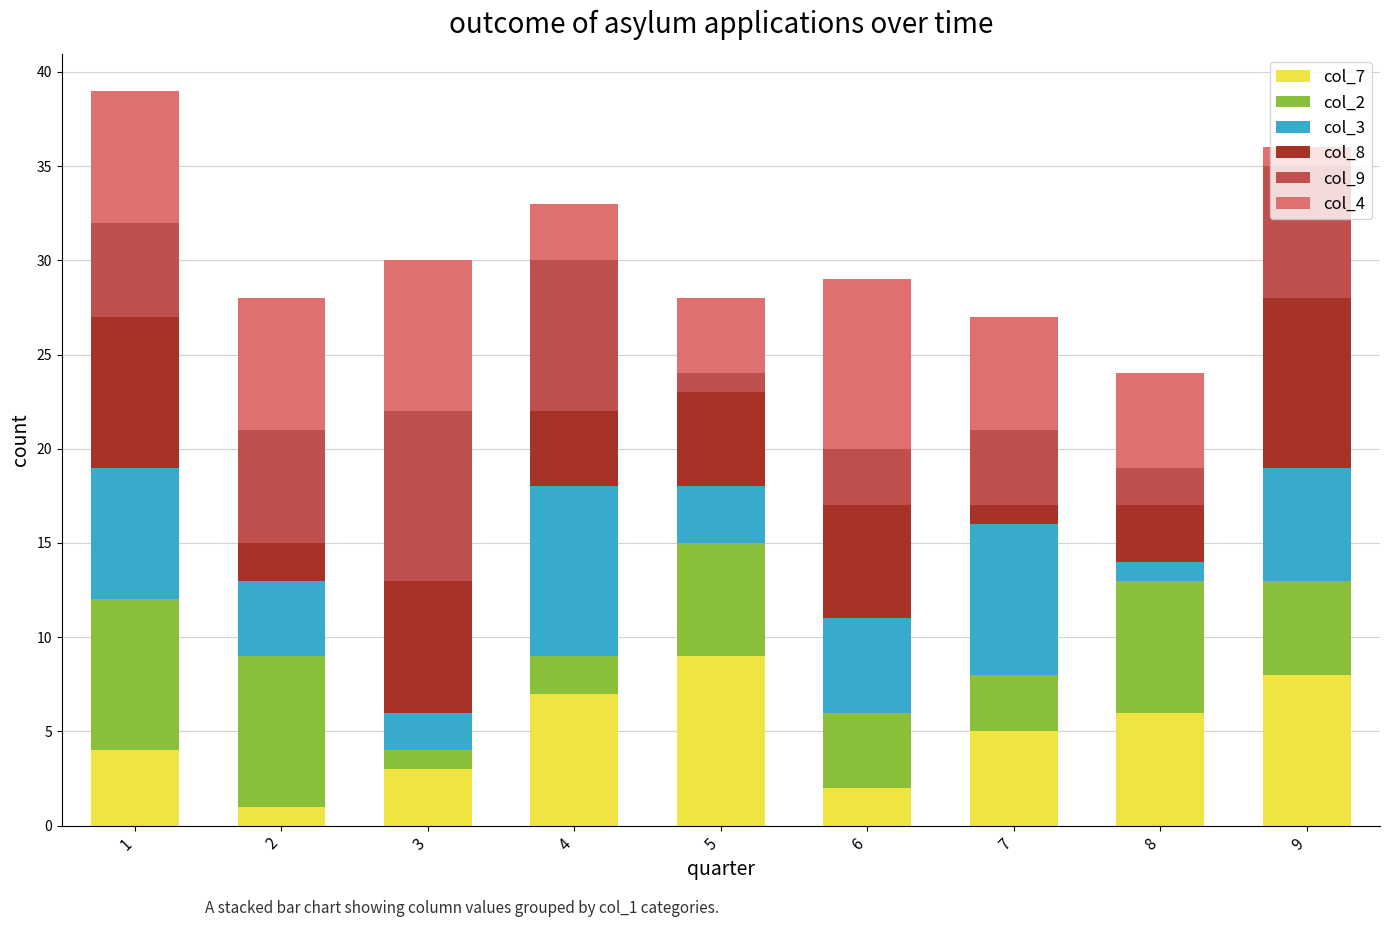

True or false: col_7 has a value of 7 at 4.

True